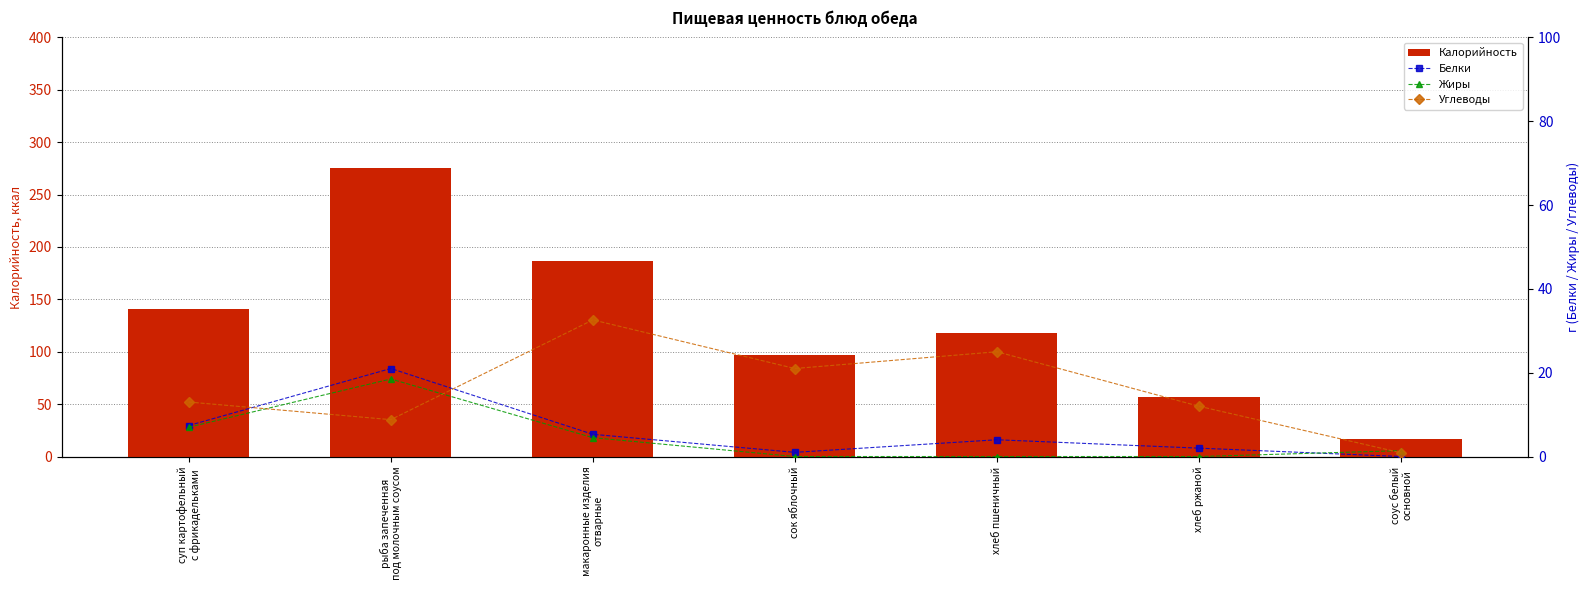

What is the highest value of the Жиры series?

18.5